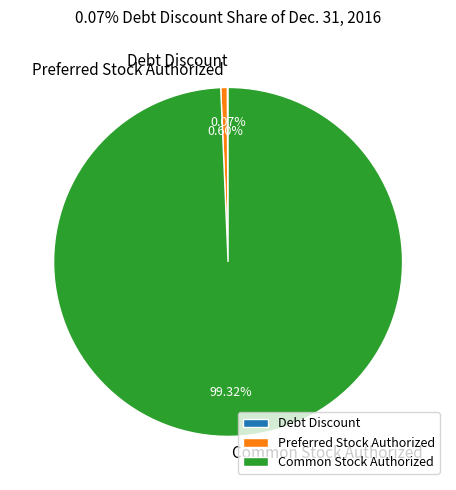

Between Preferred Stock Authorized and Common Stock Authorized, which is larger?

Common Stock Authorized